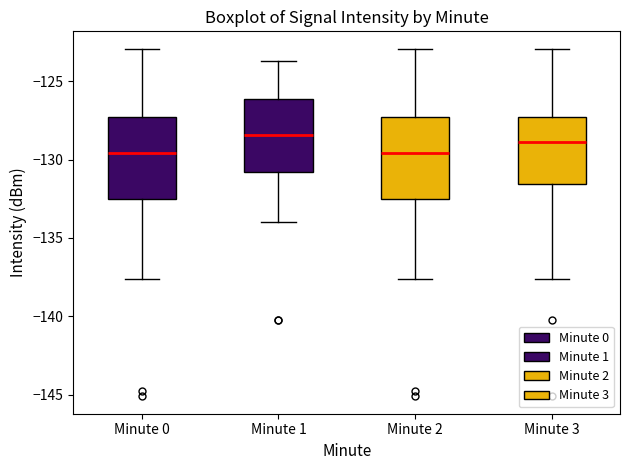

Reading left to right, read every box against the y-axis: the position of its median line, the range the box covers, and the ends of its whiskers. The values are not printed on the chart, so give them approximately, as read against the axis.

Minute 0: median -129.5, box -132.5 to -127.5, whiskers -137.5 to -123.0
Minute 1: median -128.5, box -131.0 to -126.0, whiskers -134.0 to -123.5
Minute 2: median -129.5, box -132.5 to -127.5, whiskers -137.5 to -123.0
Minute 3: median -129.0, box -131.5 to -127.5, whiskers -137.5 to -123.0